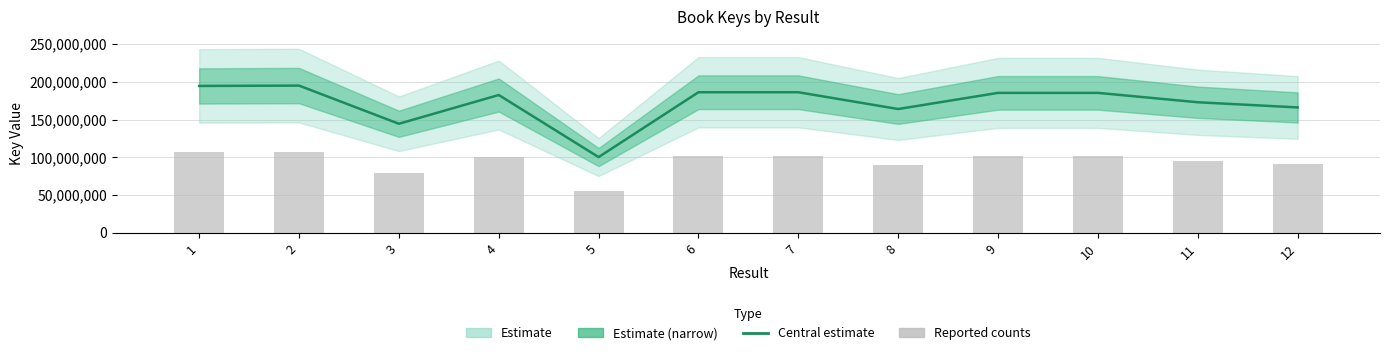

Which series has the largest total across all categories?

Estimate